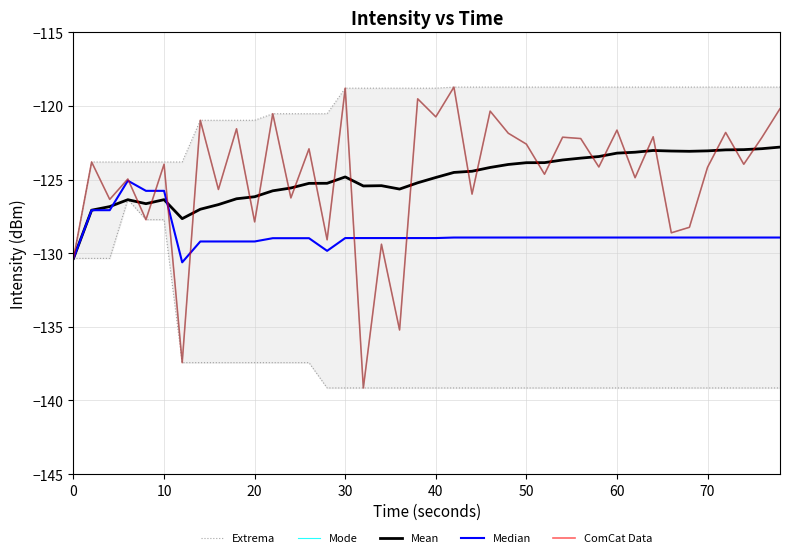

Is the value of Median at 22 greater than the value of Mode at 36?

No